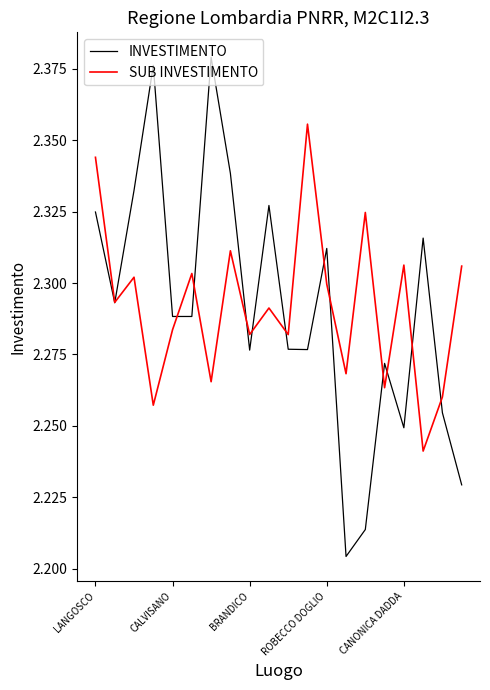

True or false: INVESTIMENTO has more than 2 points higher than both neighbors.

True